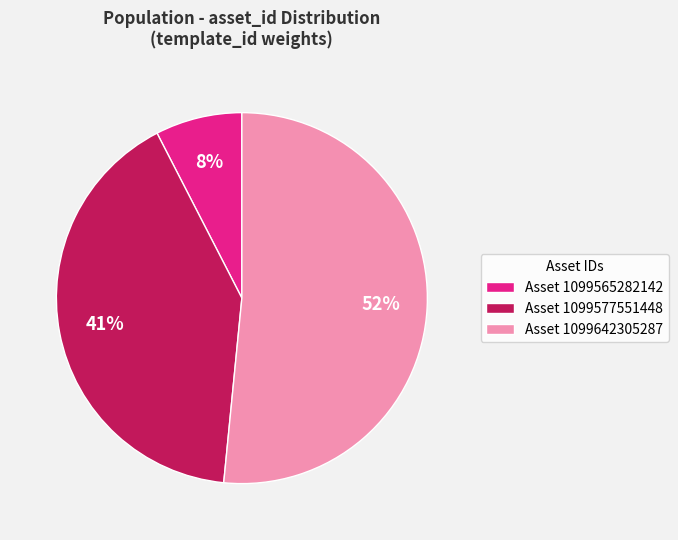

To the nearest percent, what is the difference between the largest and smallest slice percentages?

44%